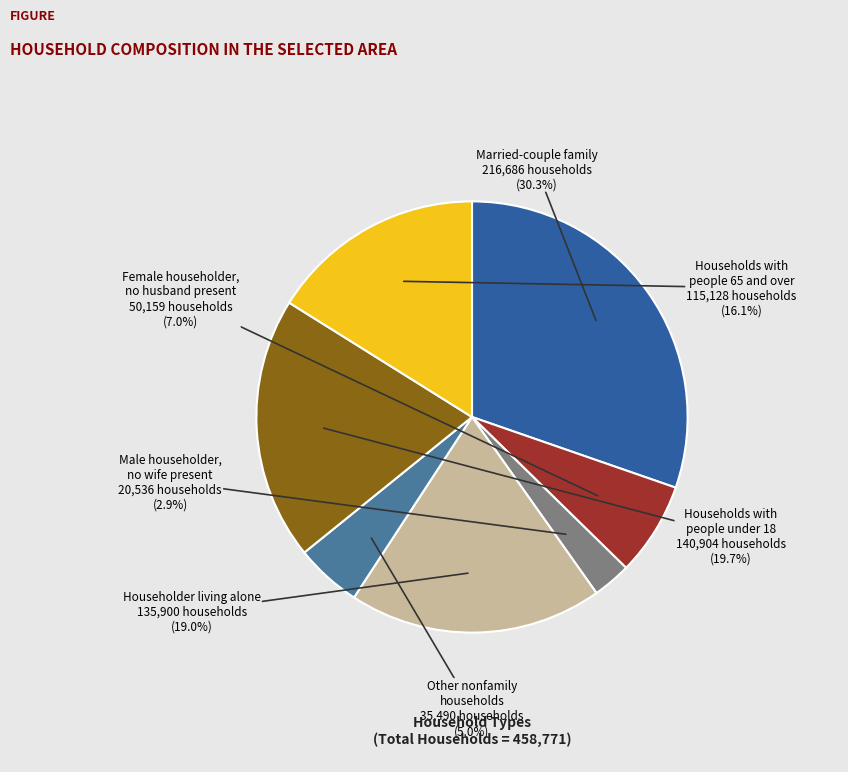

Is there a majority slice in this chart?

No